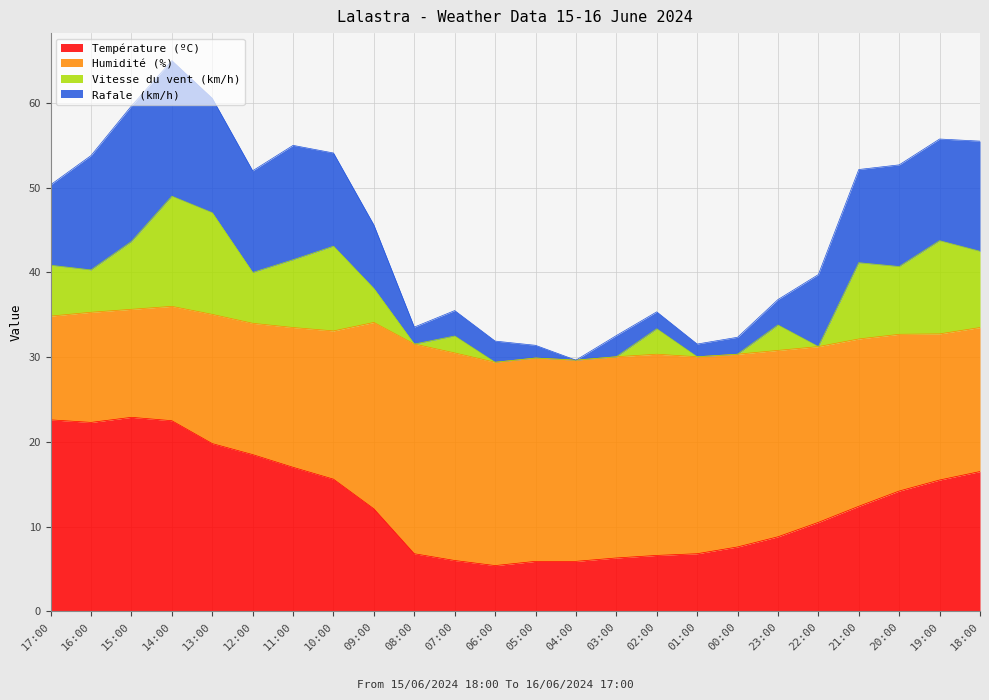

The value of Température (ºC) at 17:00 is 10.2. True or false?

False